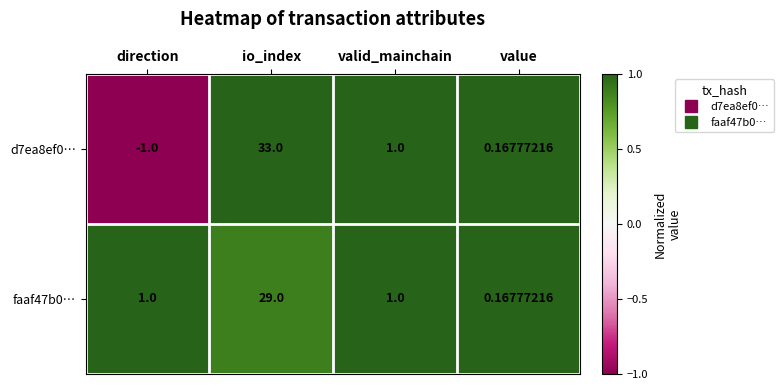

At which label is d7ea8ef0… closest to 16?

valid_mainchain